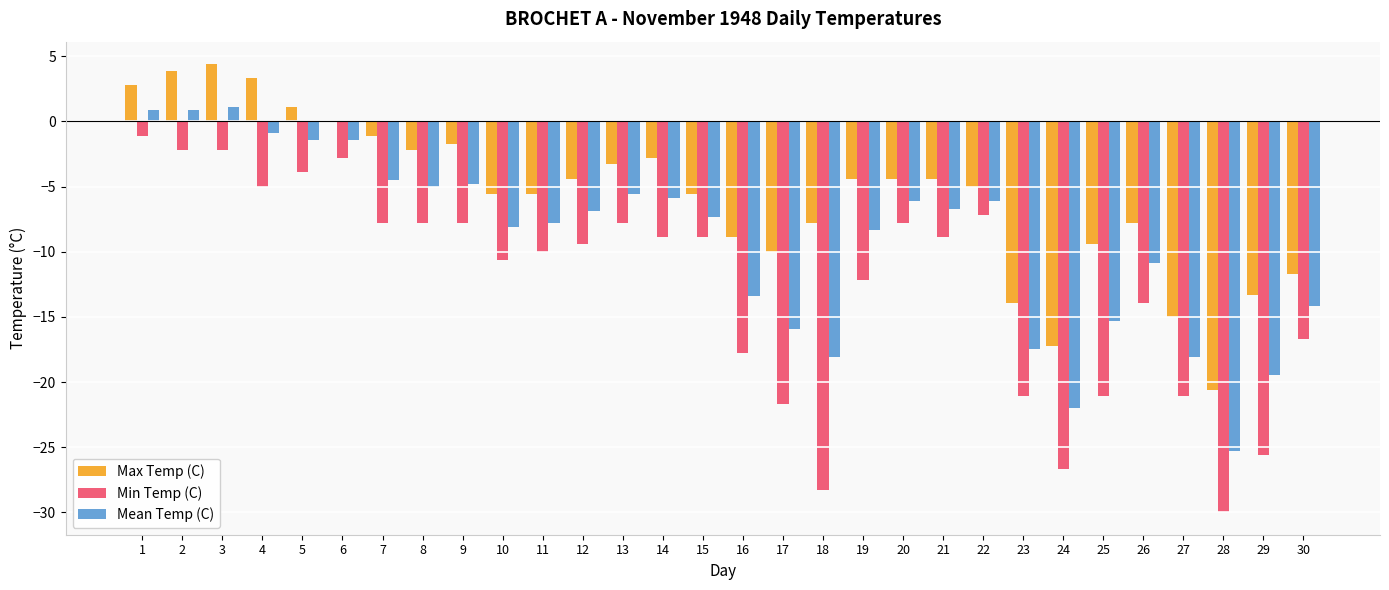

What is the approximate value of Min Temp (C) at 26?

-13.9